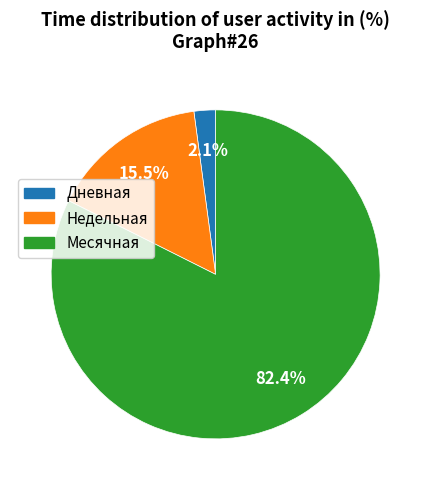

How many slices are in this pie chart?

3